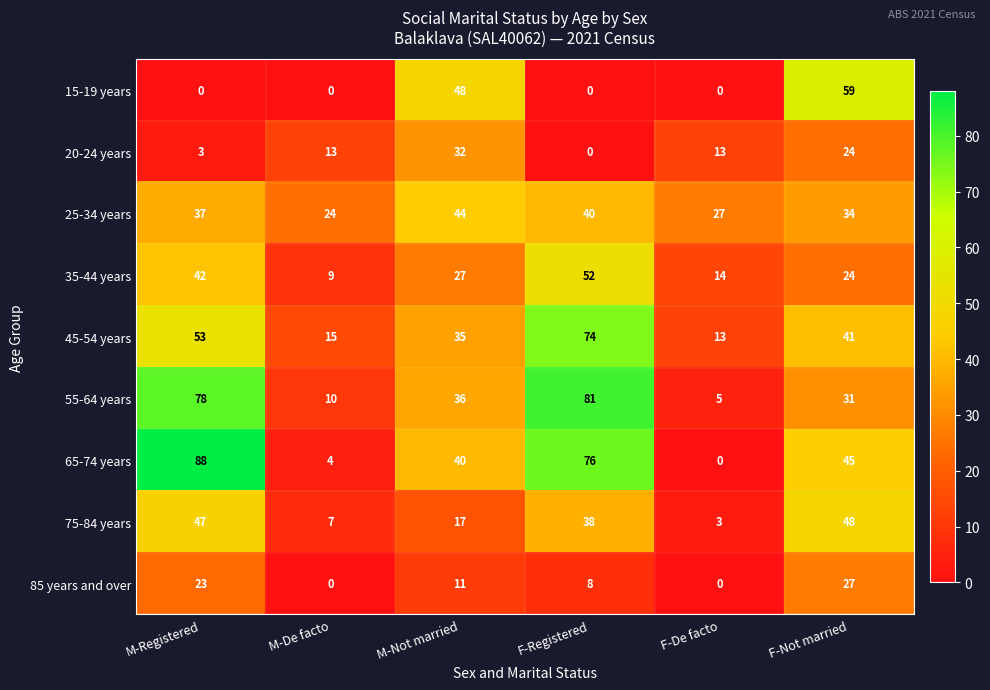

How many series are shown in this chart?

9